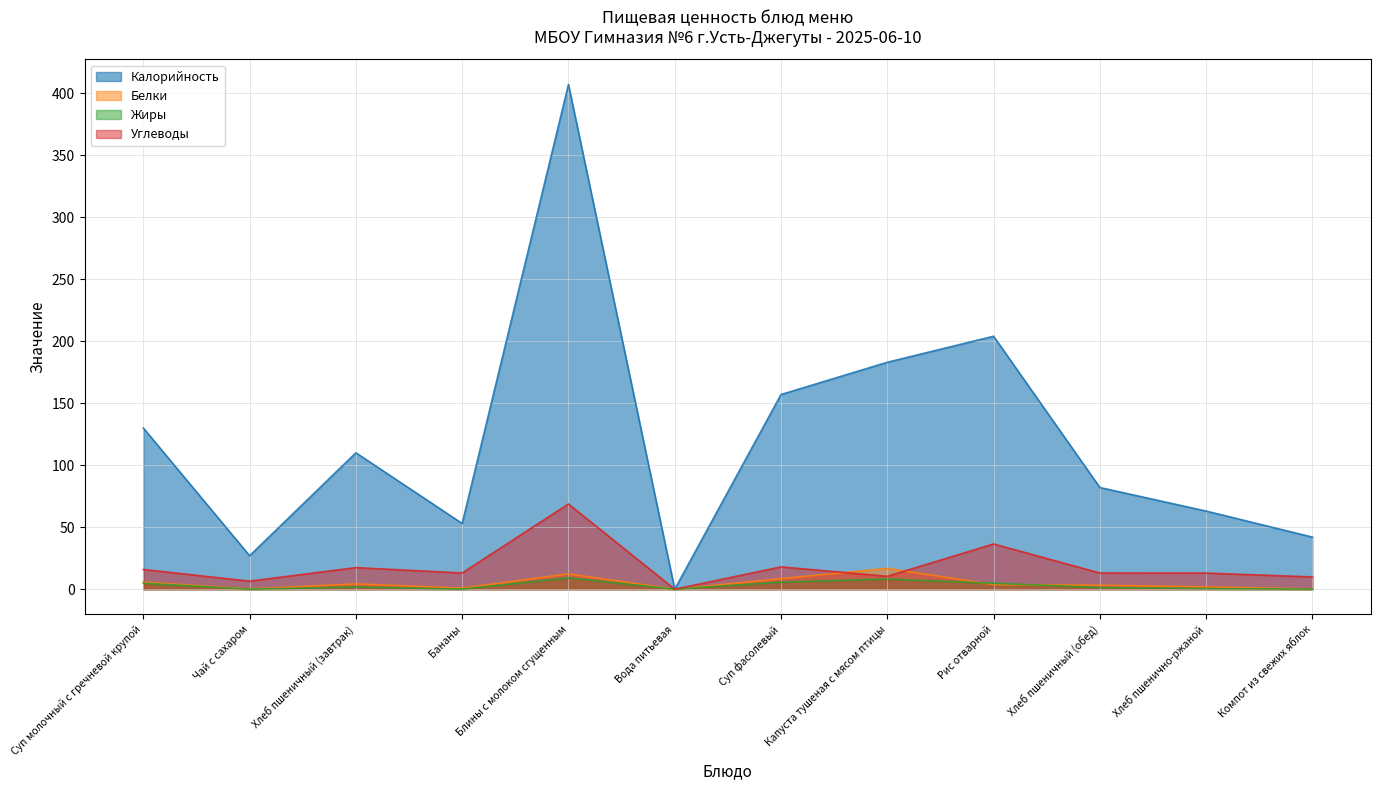

List the series in order of their peak value, highest first.

Калорийность, Углеводы, Белки, Жиры